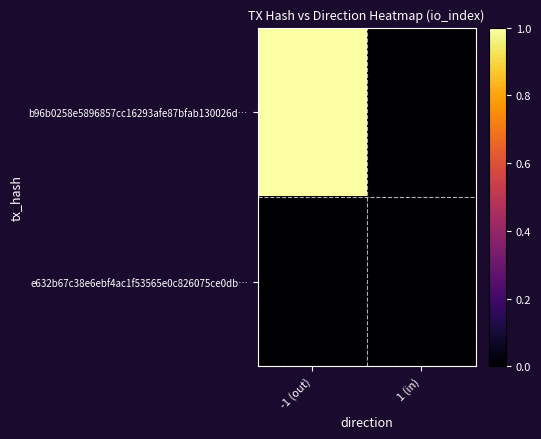

At which category is the sum across all series the highest?

-1 (out)